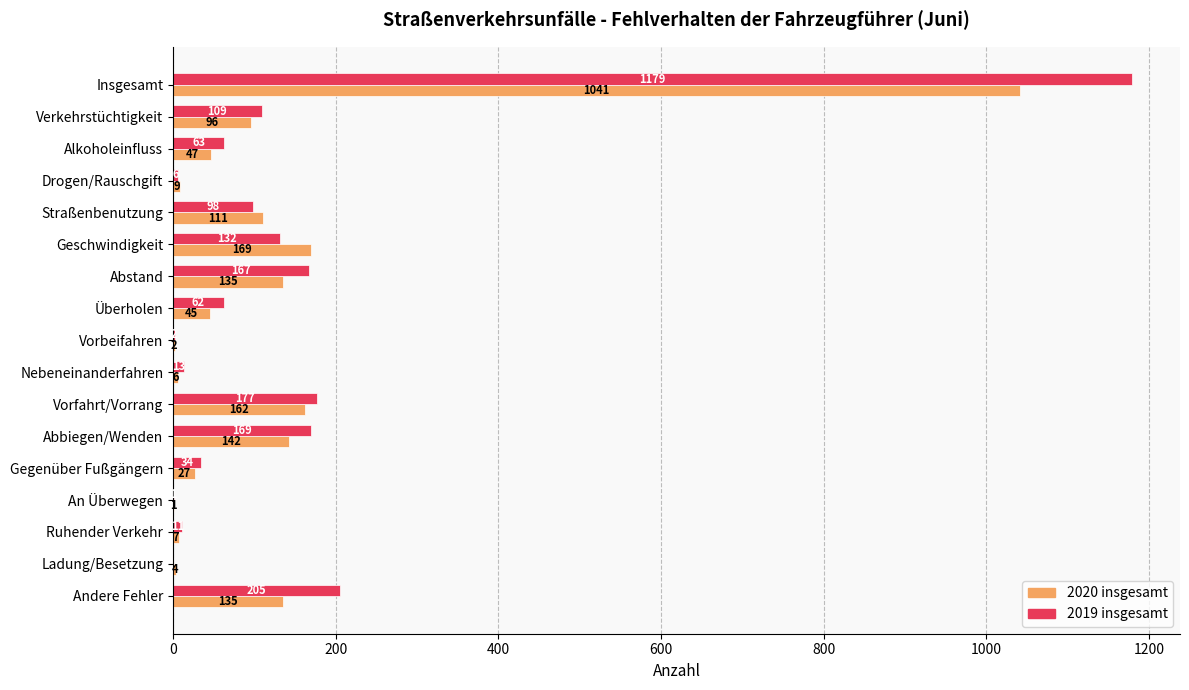

What is the total value across all series at Nebeneinanderfahren?

19